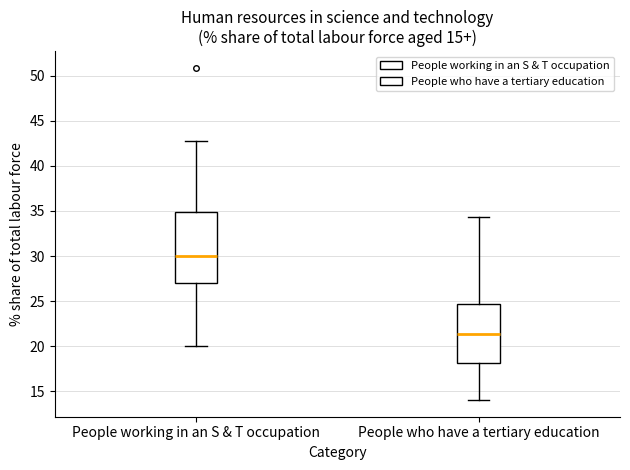

Which box has the lowest median line?

People who have a tertiary education